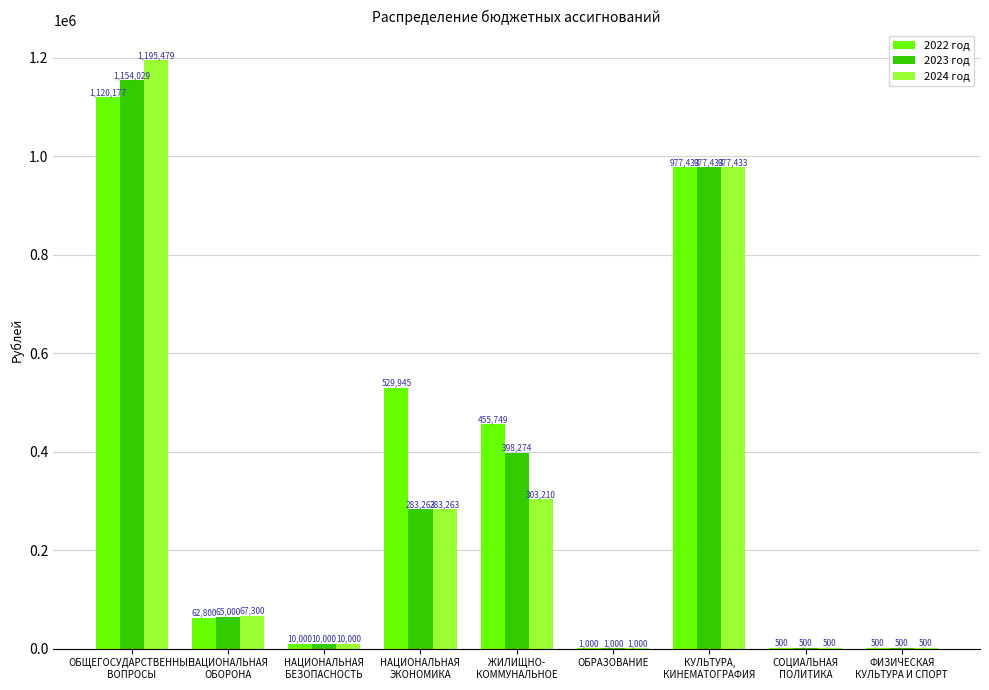

How many series are shown in this chart?

3